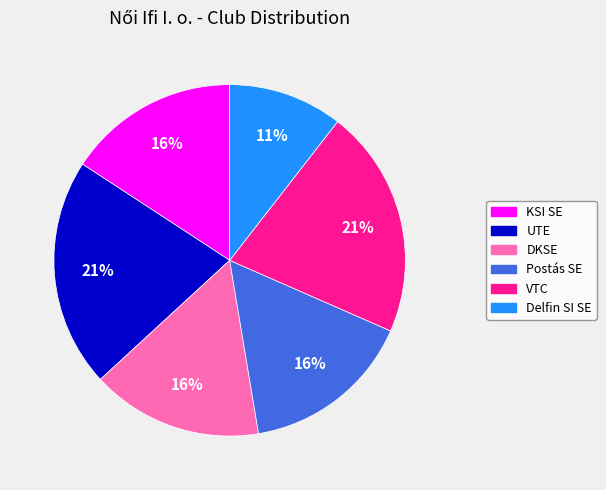

Is the sum of KSI SE and DKSE greater than half?

No